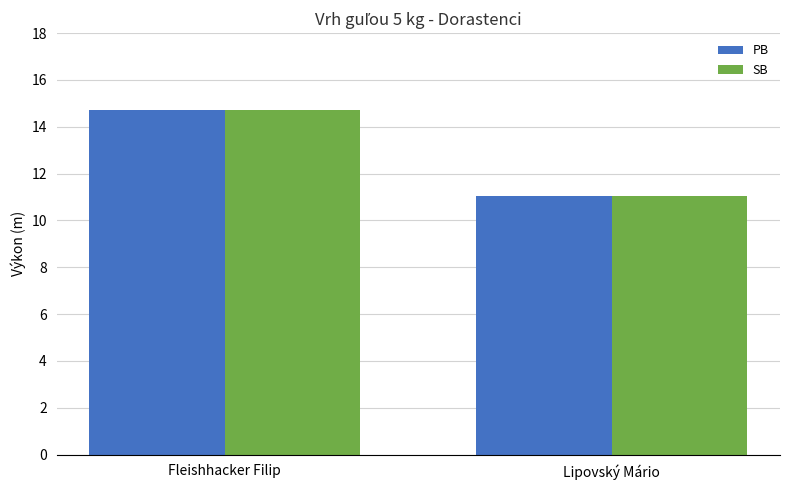

What position from the left is Lipovský Mário?

2